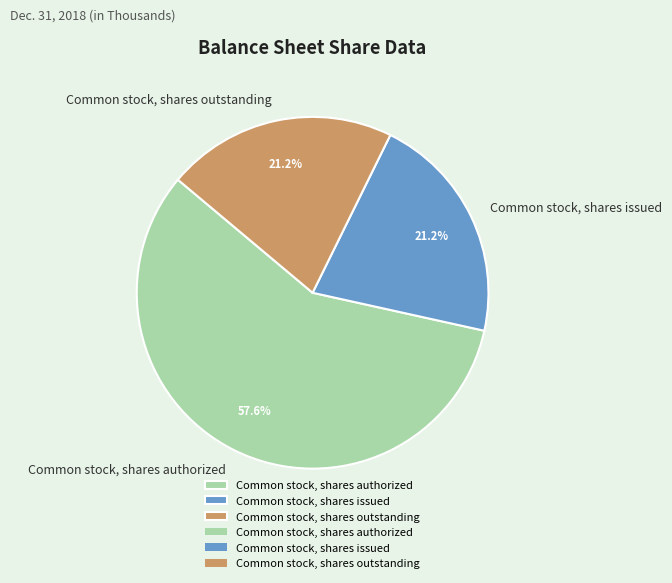

To the nearest percent, what is the difference between the Common stock, shares authorized and Common stock, shares outstanding slice percentages?

36%